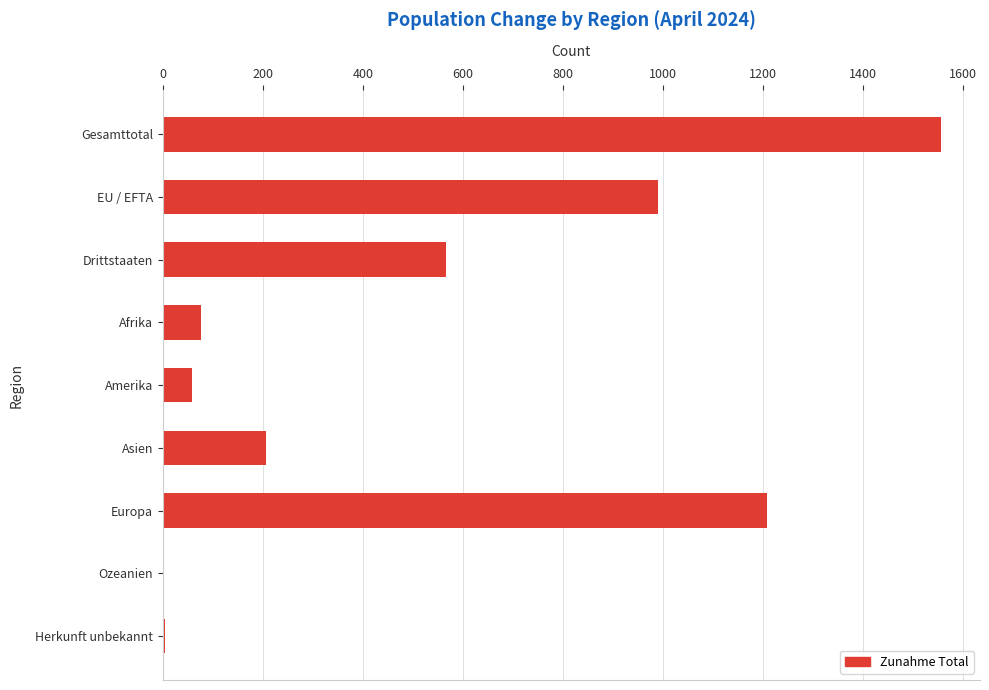

Are the bars horizontal?

Yes